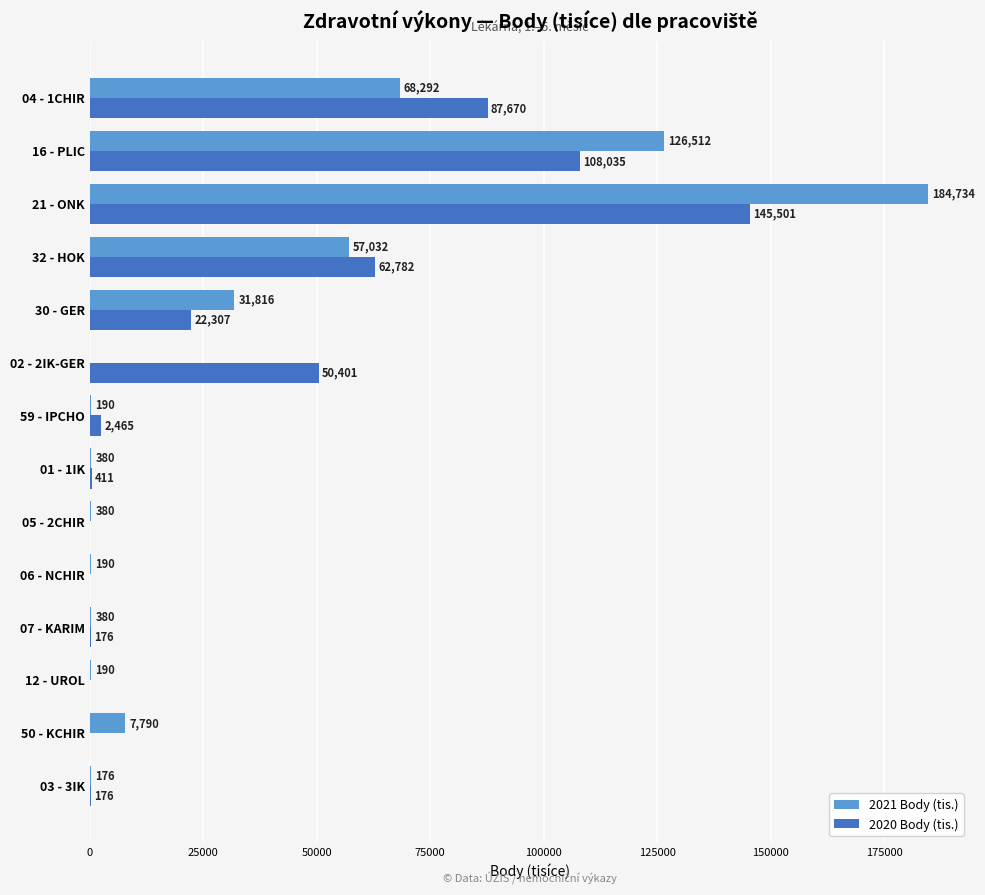

Where is 2021 Body (tis.) nearest to the value 92367?

04 - 1CHIR